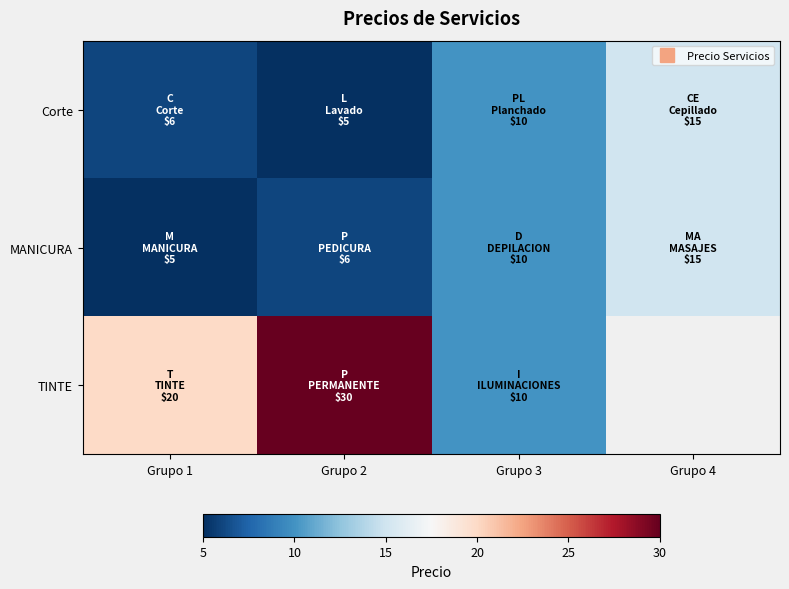

At which label does MANICURA first exceed 10?

Grupo 4